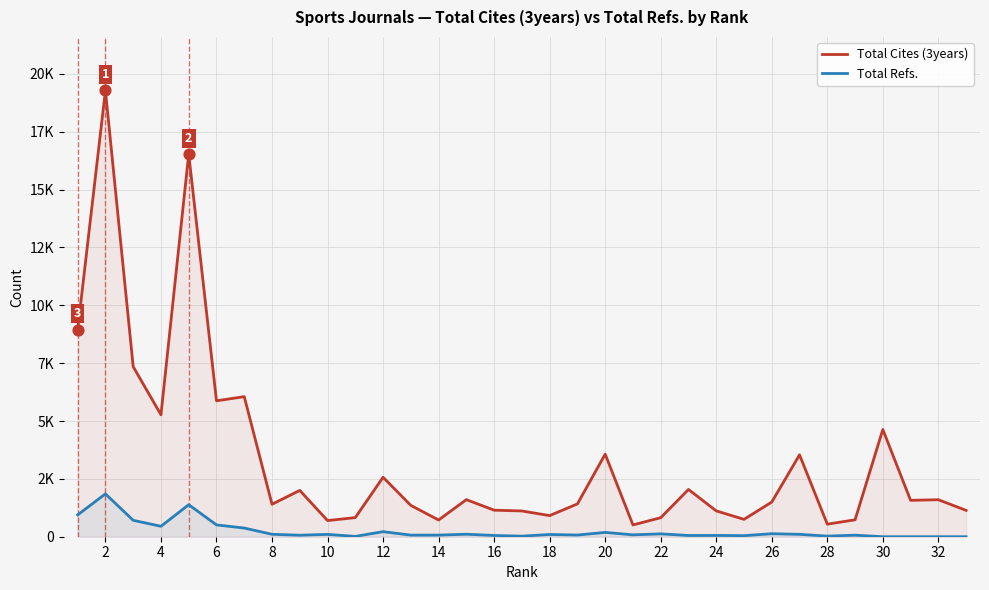

What are all the series names shown in the legend?

Total Cites (3years), Total Refs.